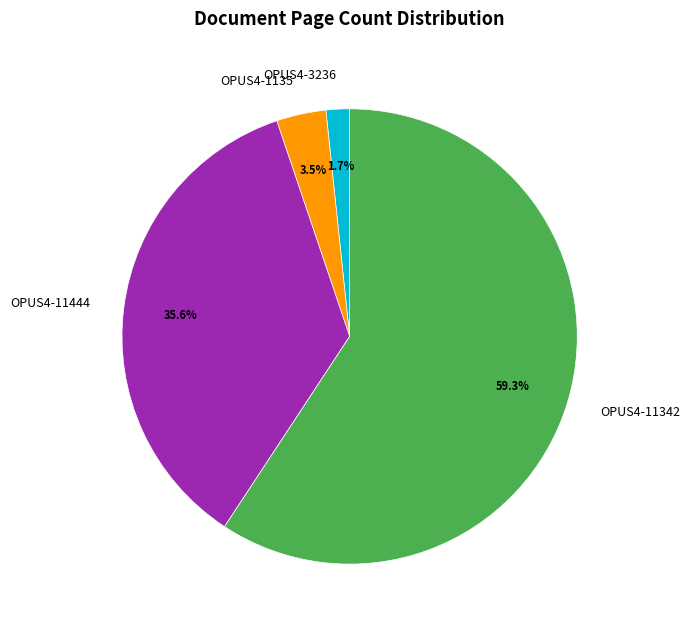

Which slice is the smallest?

OPUS4-3236